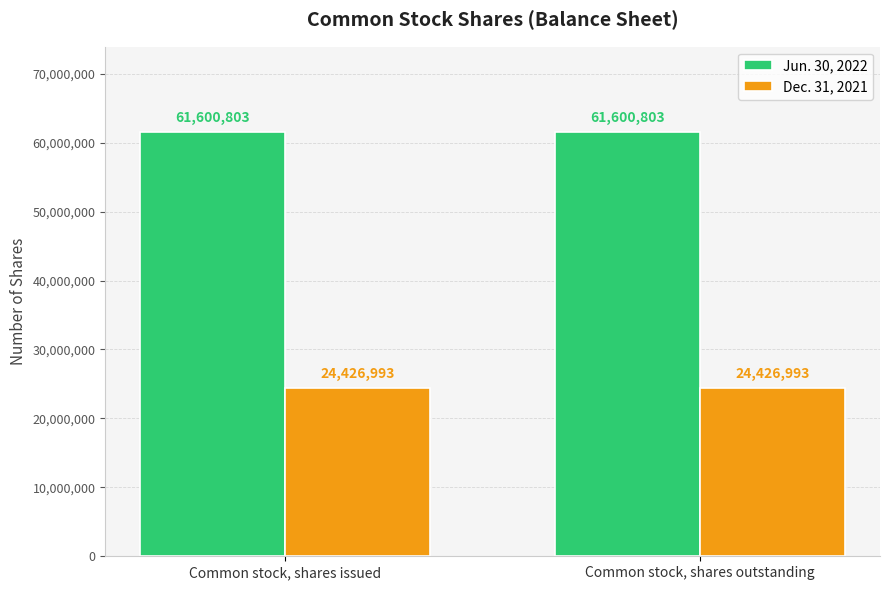

Read the Dec. 31, 2021 value at Common stock, shares issued.

24426993